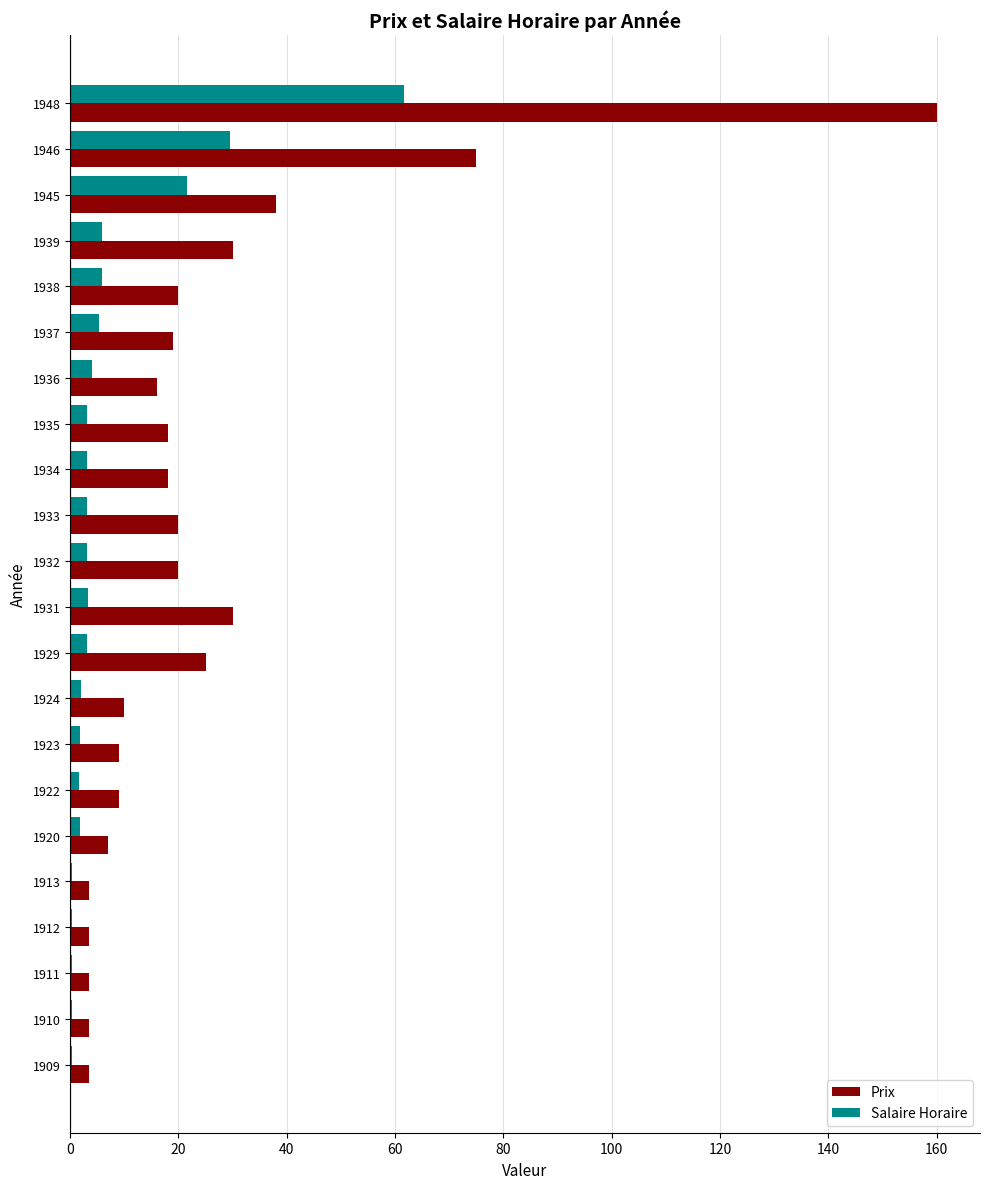

At which label is Prix closest to 81?

1946